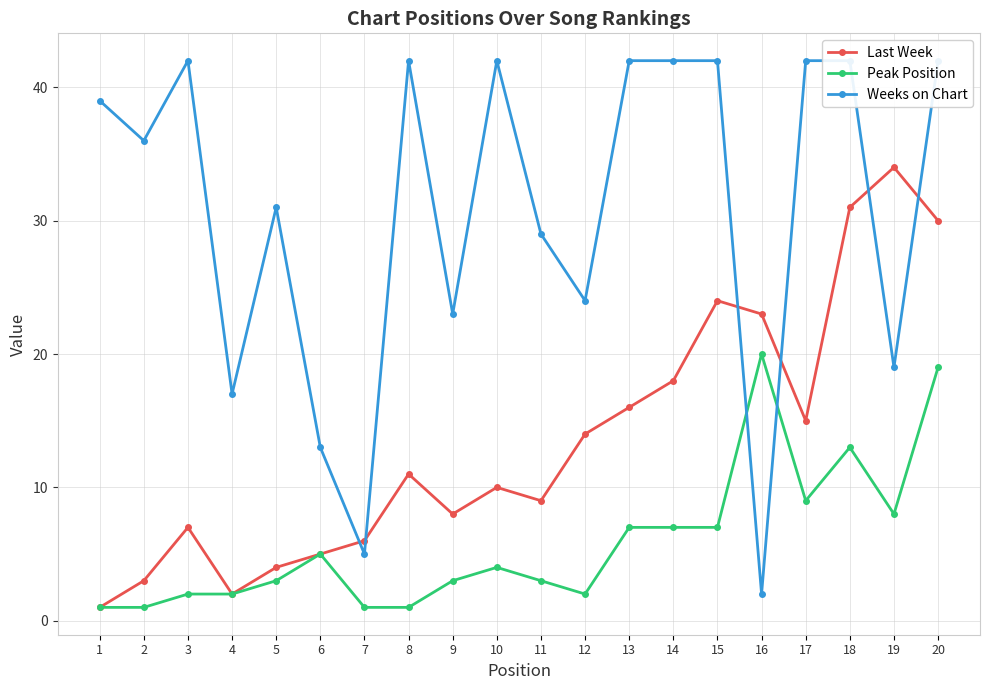

At how many categories does at least one series exceed 29?

13